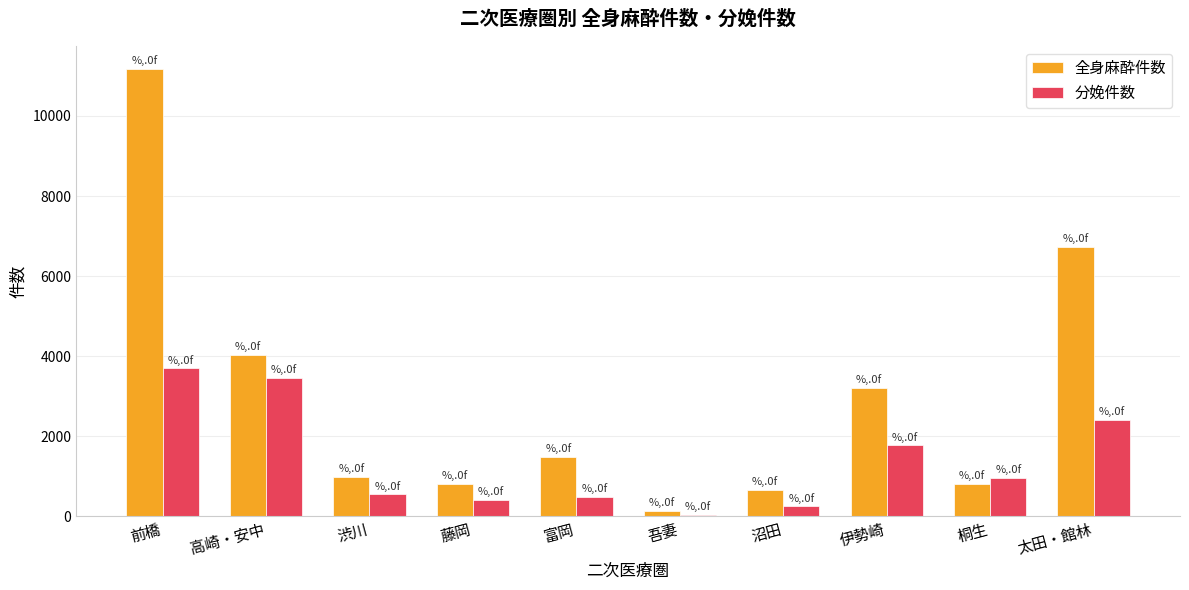

Which series has the largest range (max minus min)?

全身麻酔件数